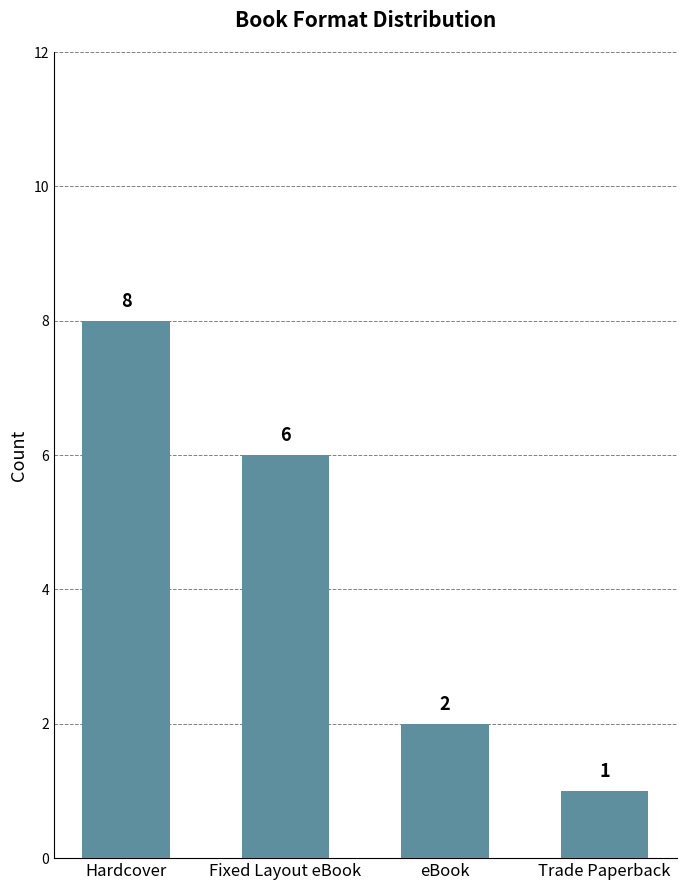

What is the change in value from eBook to Trade Paperback?

-1